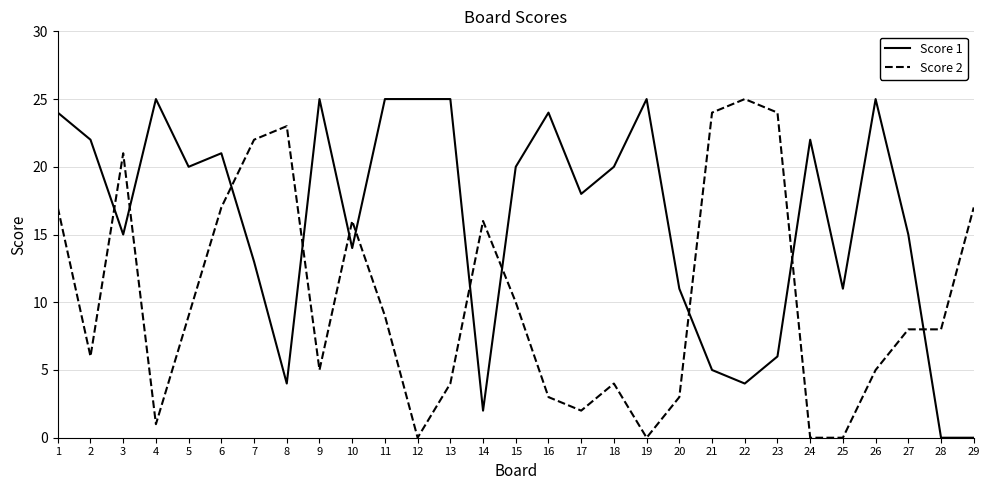

Rank the series at 27 from highest to lowest value.

Score 1, Score 2